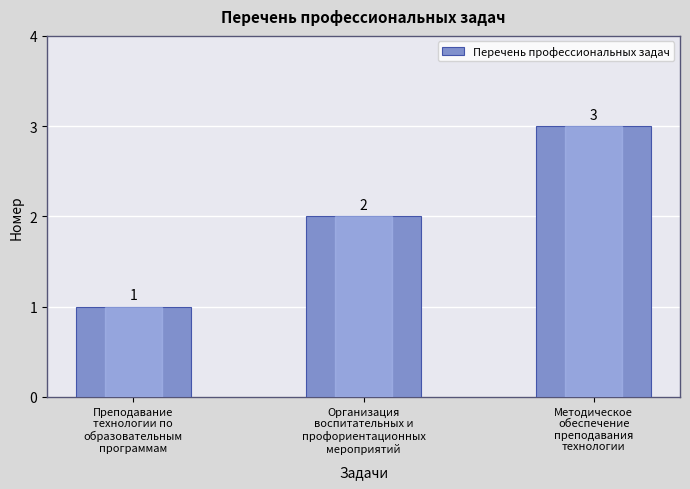

Are the bars horizontal?

No